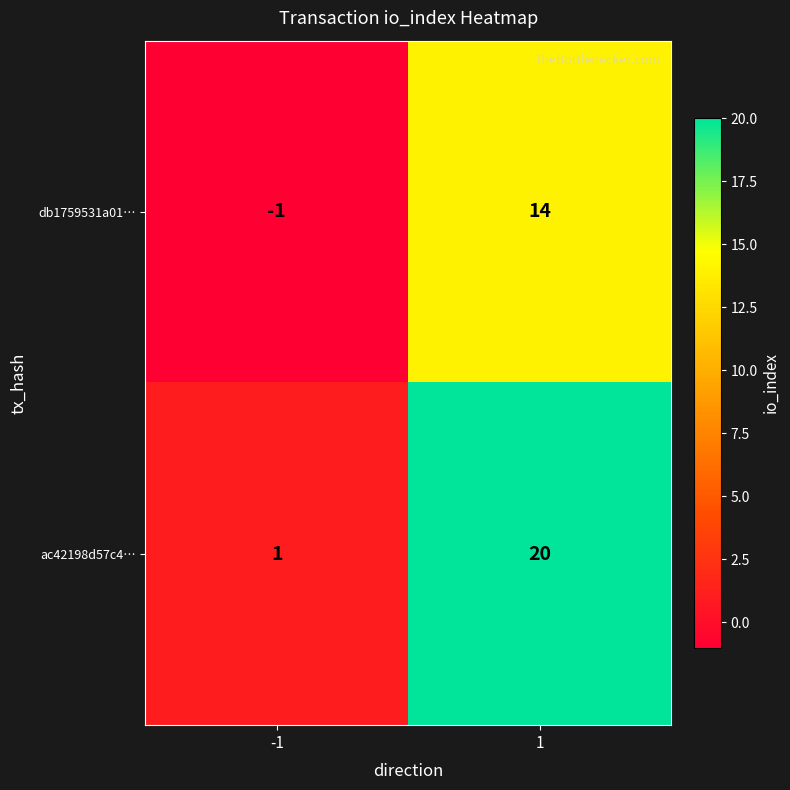

Read the db1759531a01… value at 1, to the nearest 5.

15